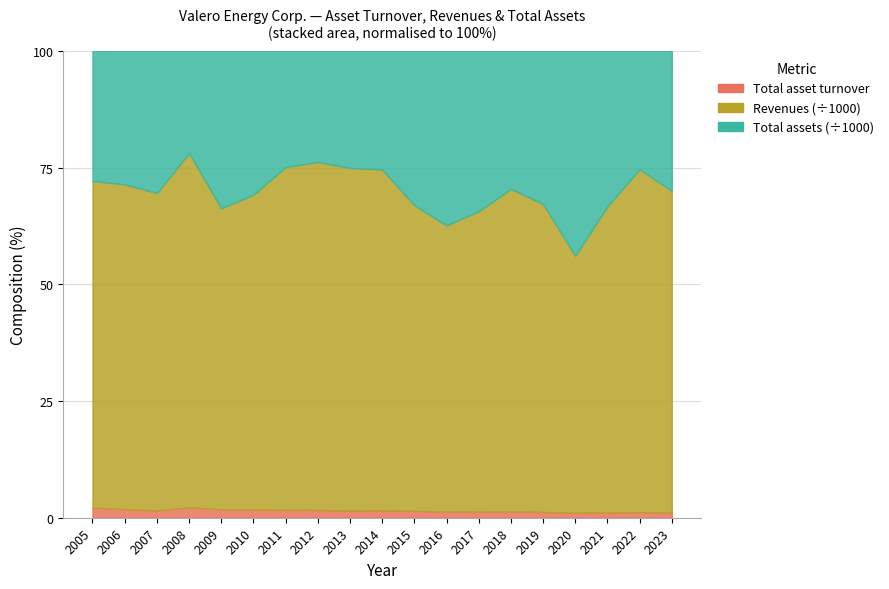

What is the value of the Total assets point at the 3rd from the left?

42722.0